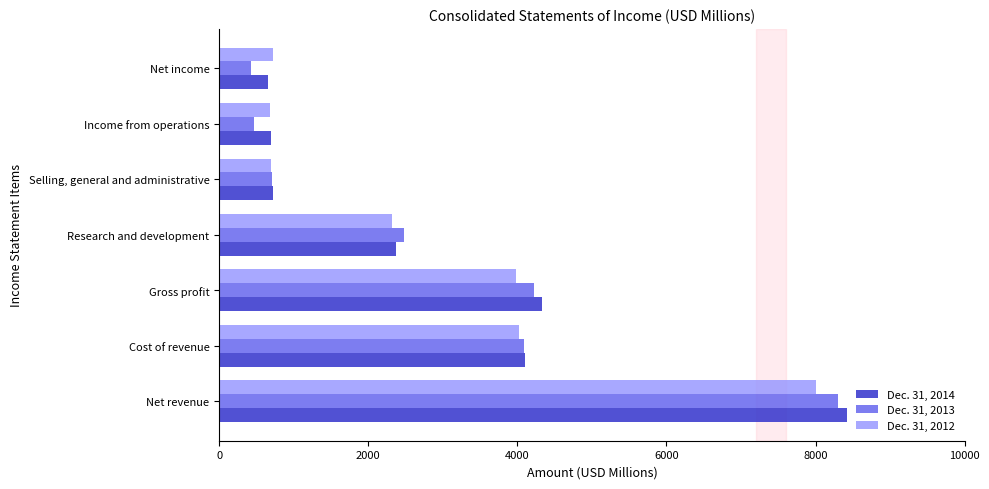

List the series in order of their peak value, lowest first.

Dec. 31, 2012, Dec. 31, 2013, Dec. 31, 2014